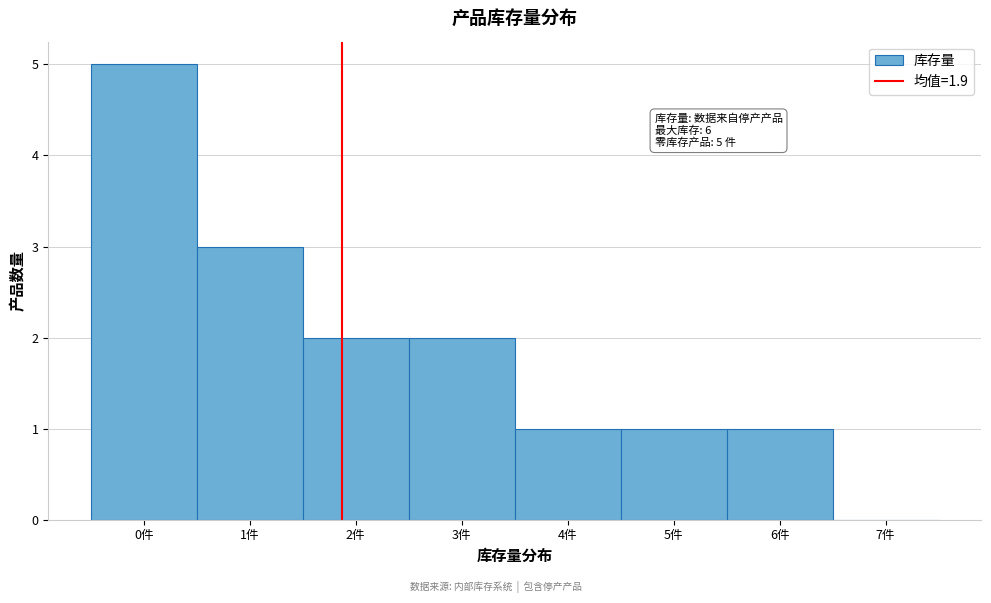

Which range on the x-axis has the tallest bar?

-0.5 to 0.5